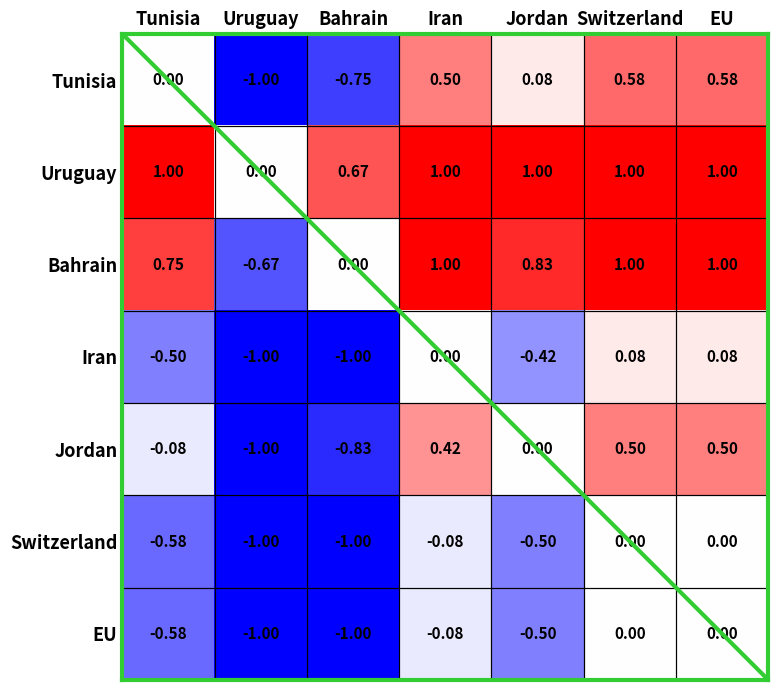

Is the value of Bahrain at EU greater than the value of EU at Jordan?

Yes